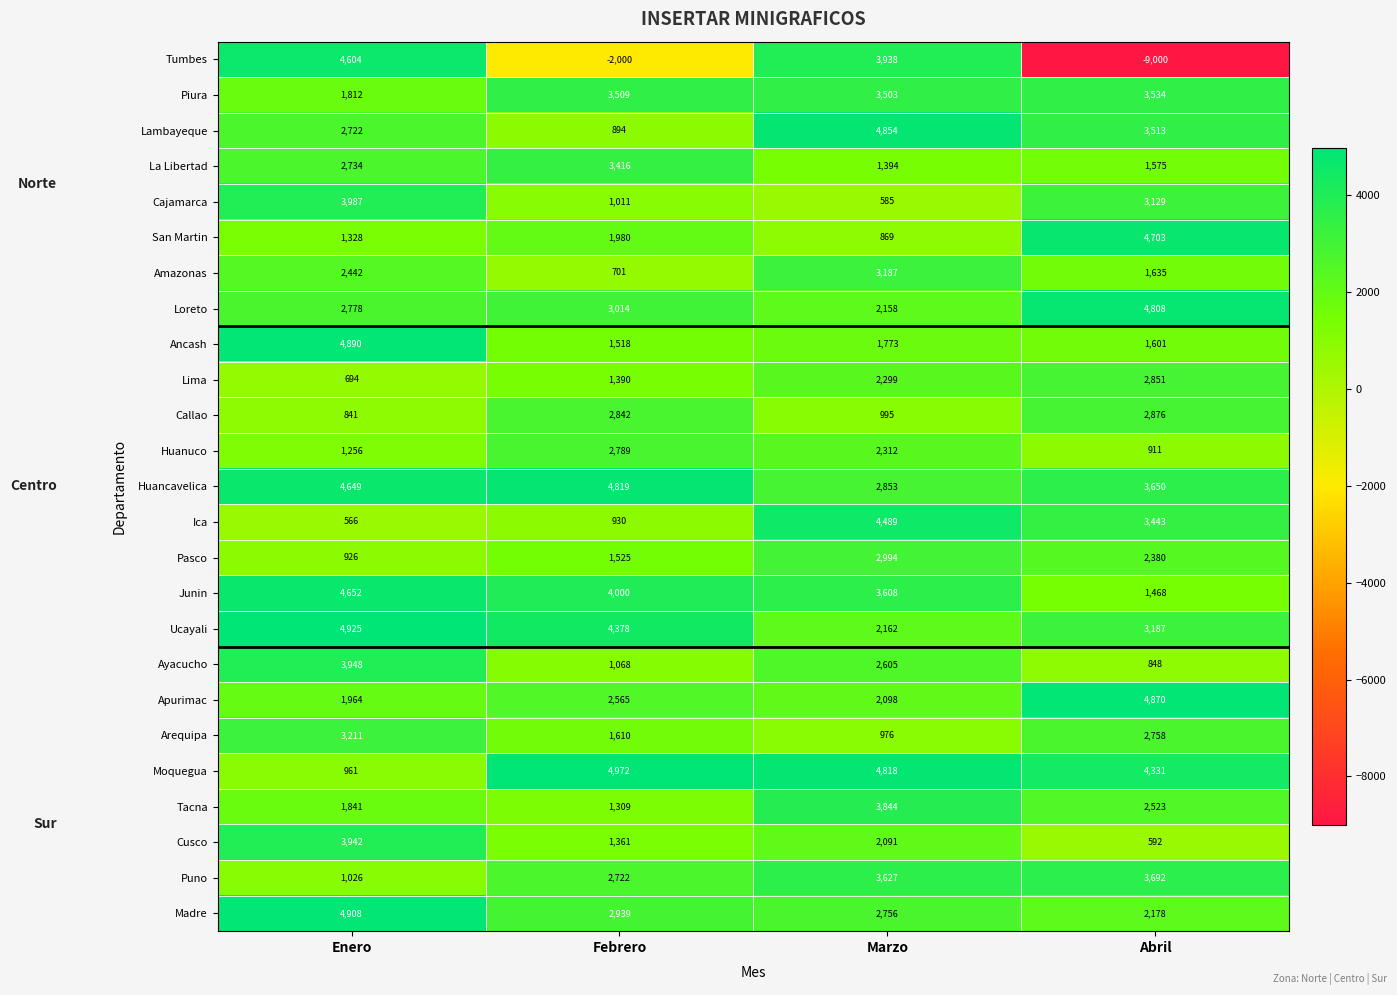

How many Arequipa values are between 1610 and 3211?

3